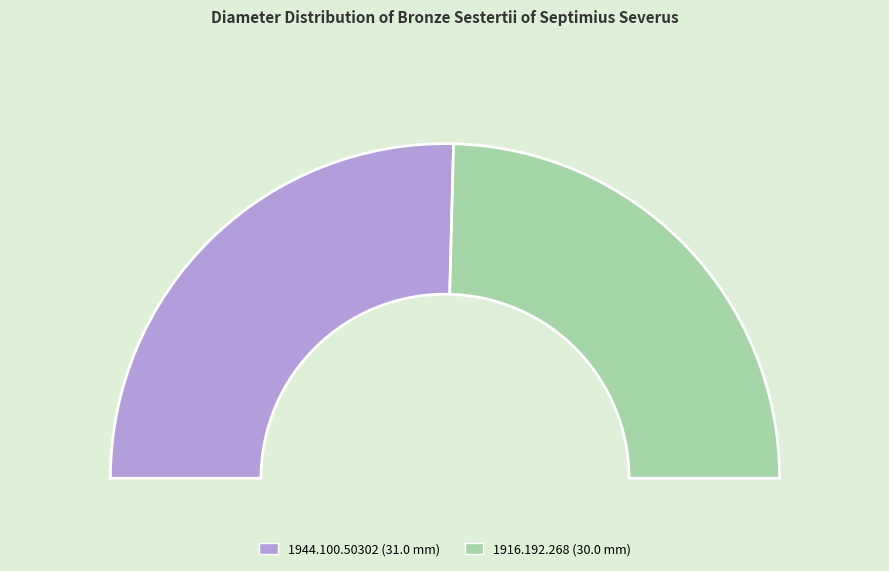

How many slices are in this pie chart?

2